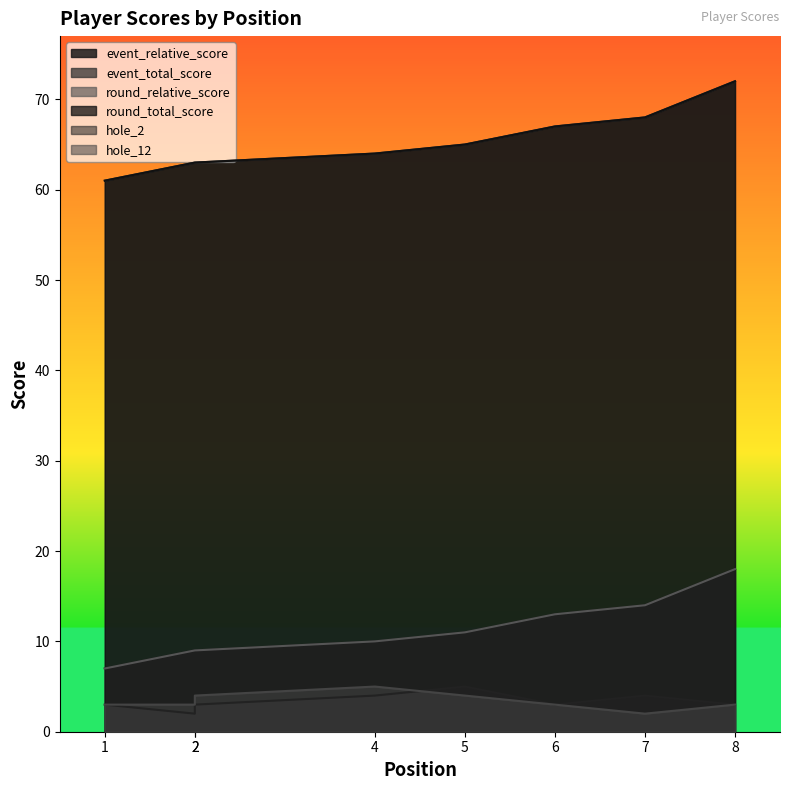

What is the greatest value displayed?

72